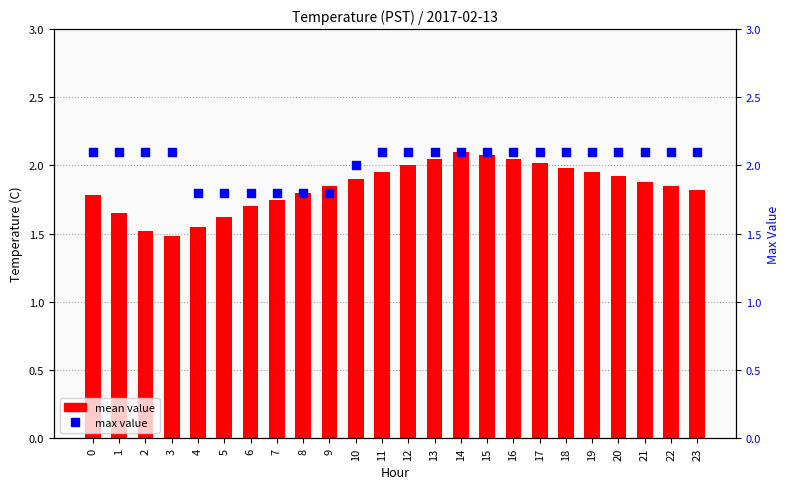

Which series has the largest total across all categories?

max value